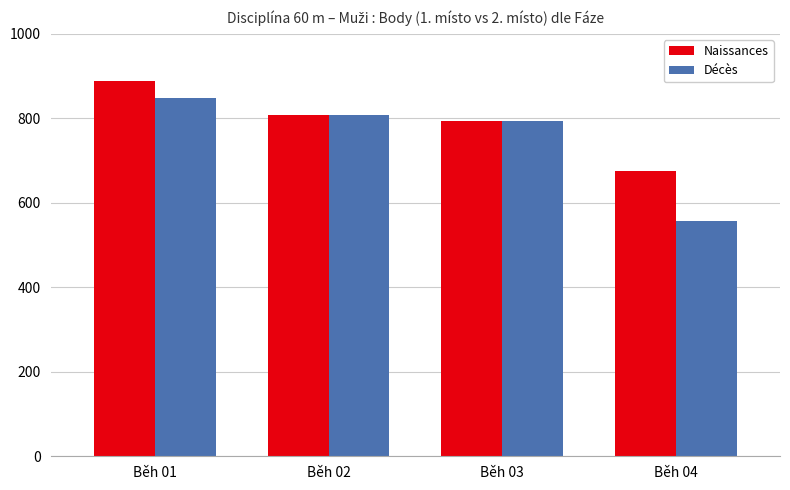

Where is Décès nearest to the value 703?

Běh 03